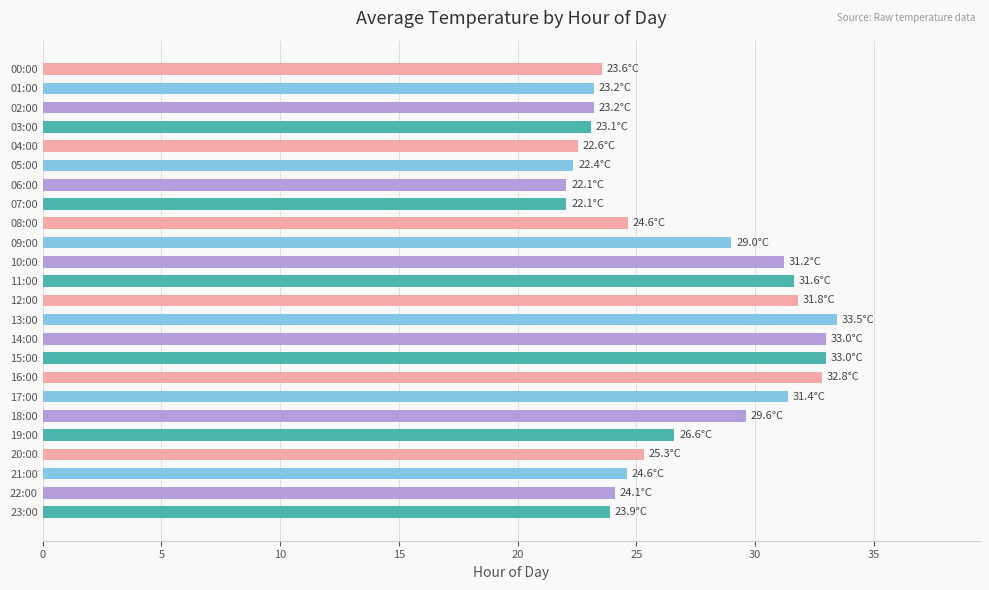

Does the chart contain any negative values?

No